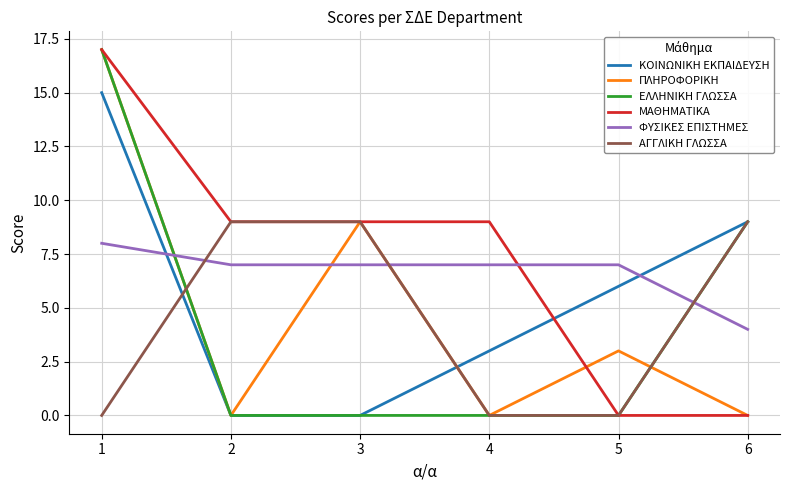

How many times do ΑΓΓΛΙΚΗ ΓΛΩΣΣΑ and ΦΥΣΙΚΕΣ ΕΠΙΣΤΗΜΕΣ cross each other?

3